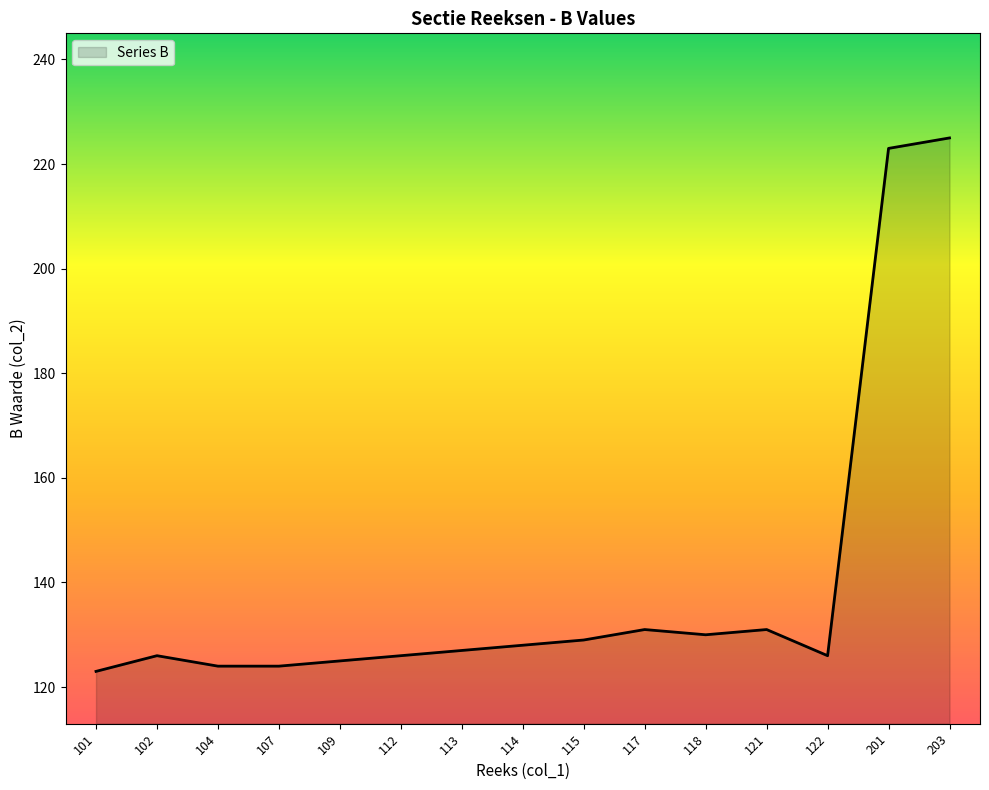

What is the smallest value displayed?

123